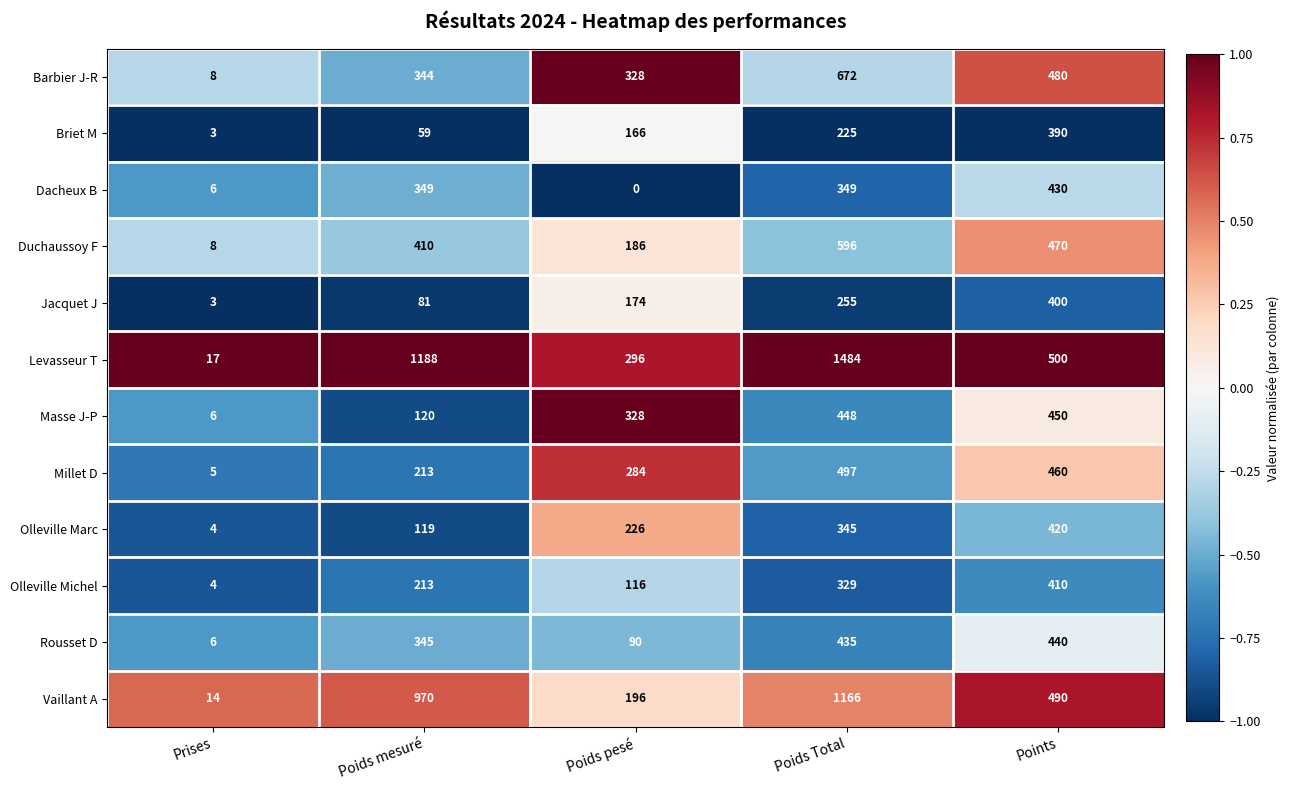

Rank the series by their maximum value, from highest to lowest.

Levasseur T, Vaillant A, Barbier J-R, Duchaussoy F, Millet D, Masse J-P, Rousset D, Dacheux B, Olleville Marc, Olleville Michel, Jacquet J, Briet M